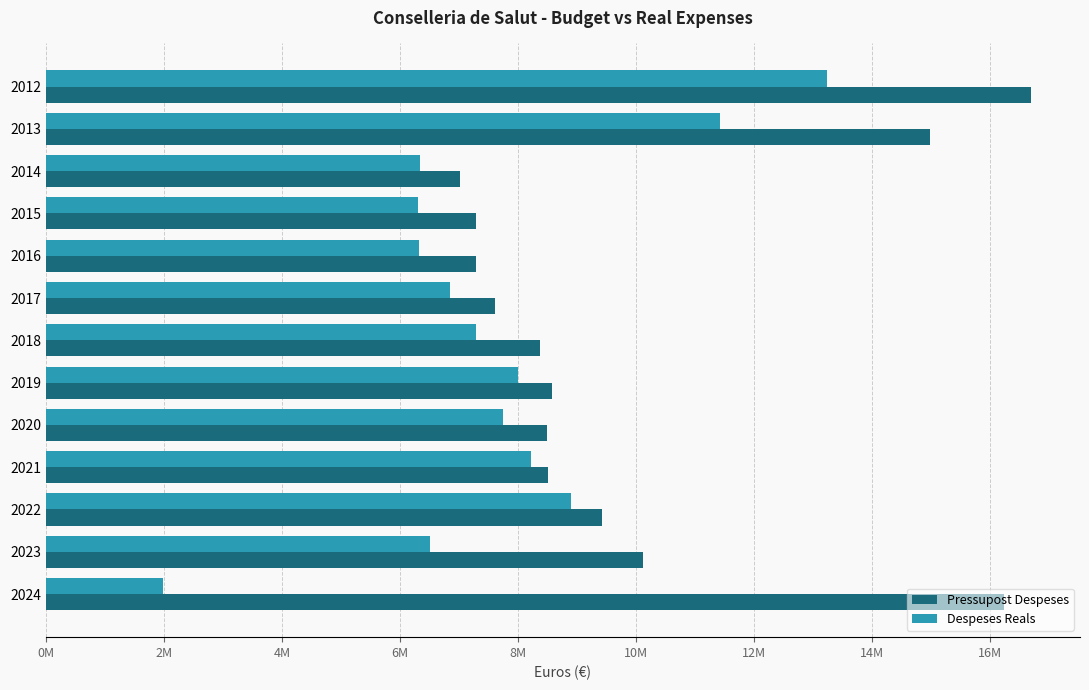

Which series has the widest spread of values?

Despeses Reals